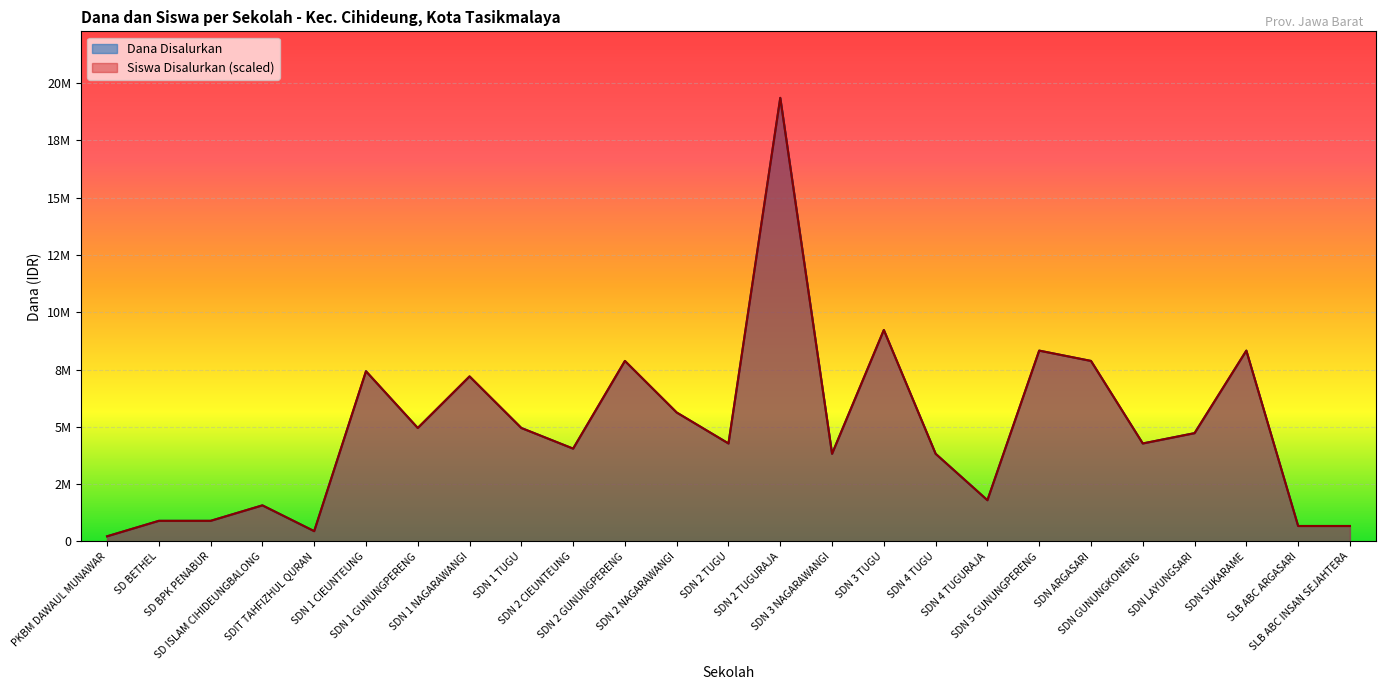

At SDN GUNUNGKONENG, list the series in order from largest to smallest.

Dana Disalurkan, Siswa Disalurkan